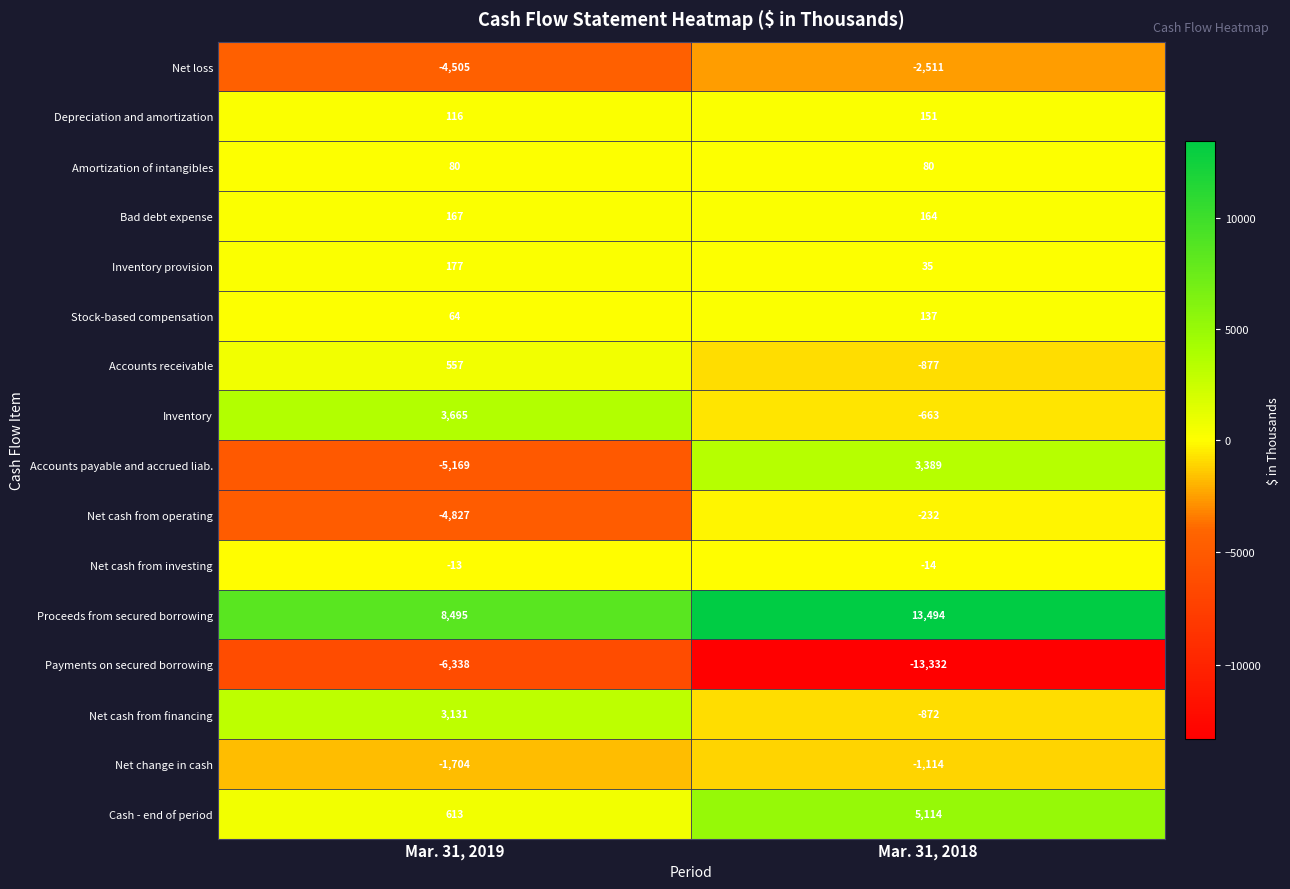

Which category has the highest value across all series?

Mar. 31, 2018